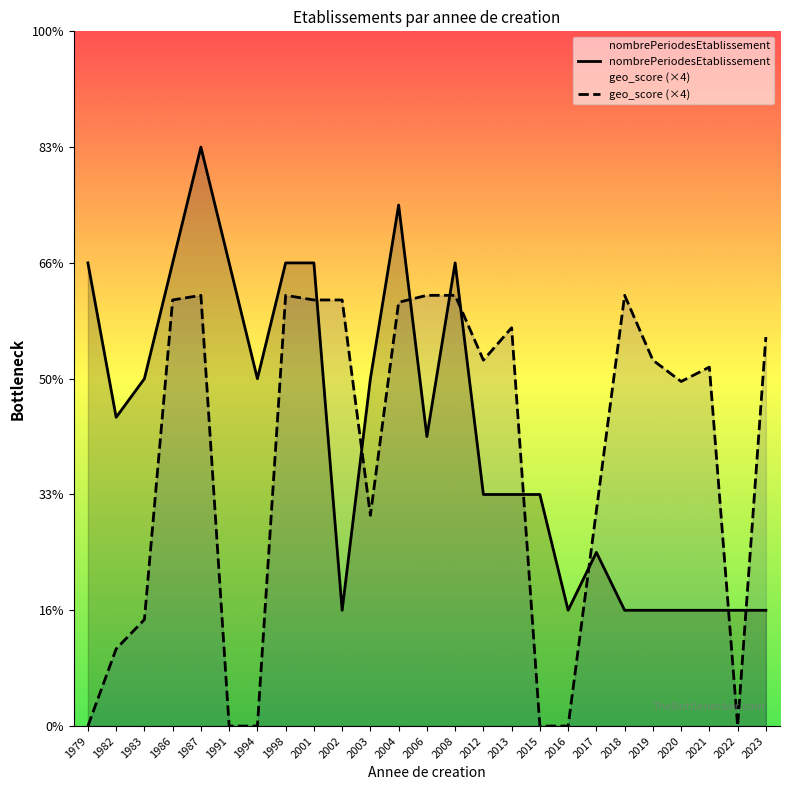

Reading right to left, what are all the values shown in this chart?

nombrePeriodesEtablissement: 1.0	1.0	1.0	1.0	1.0	1.0	1.5	1.0	2.0	2.0	2.0	4.0	2.5	4.5	3.0	1.0	4.0	4.0	3.0	4.0	5.0	4.0	3.0	2.7	4.0
geo_score (×4): 3.4	0.0	3.1	3.0	3.2	3.7	1.9	0.0	0.0	3.4	3.2	3.7	3.7	3.7	1.8	3.7	3.7	3.7	0.0	0.0	3.7	3.7	0.9	0.7	0.0